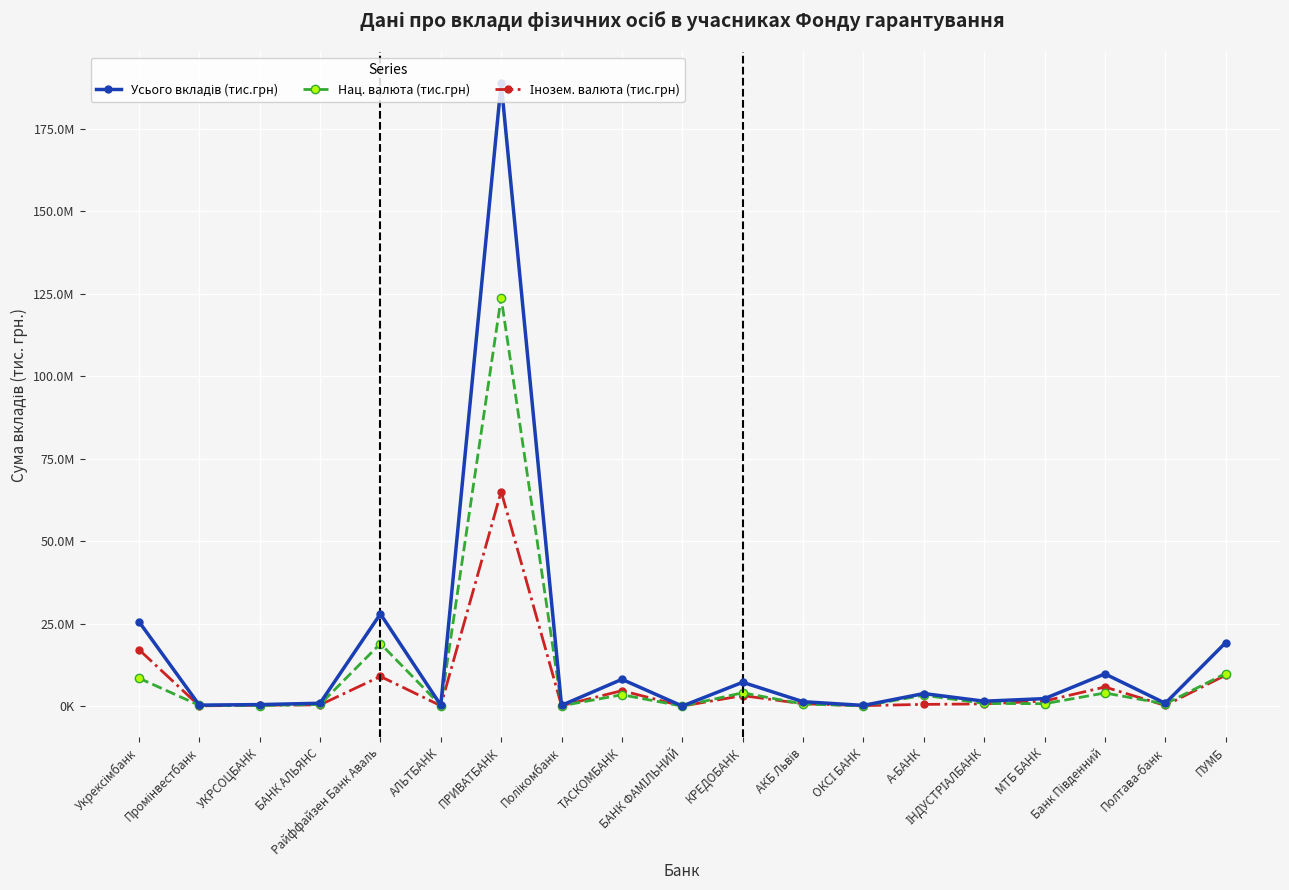

Which category has the lowest value in the Інозем. валюта (тис.грн) series?

БАНК ФАМІЛЬНИЙ